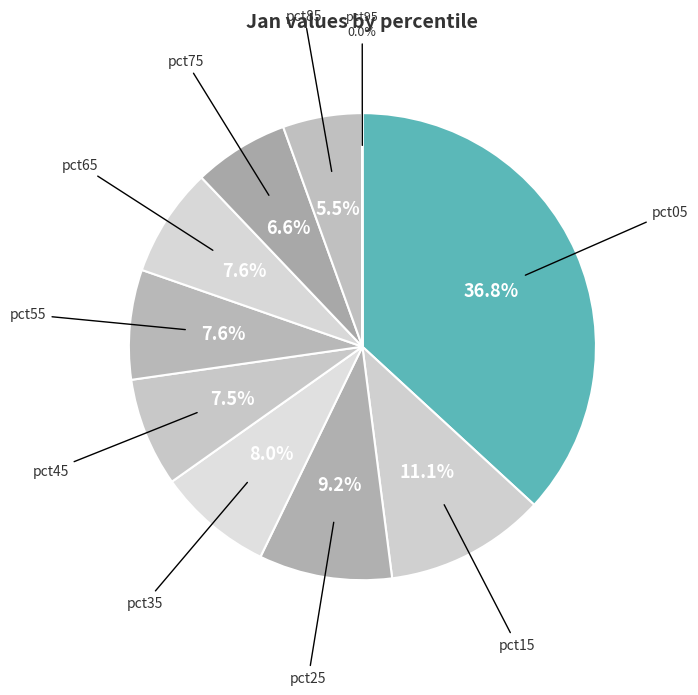

To the nearest percent, what portion does pct35 represent?

8%